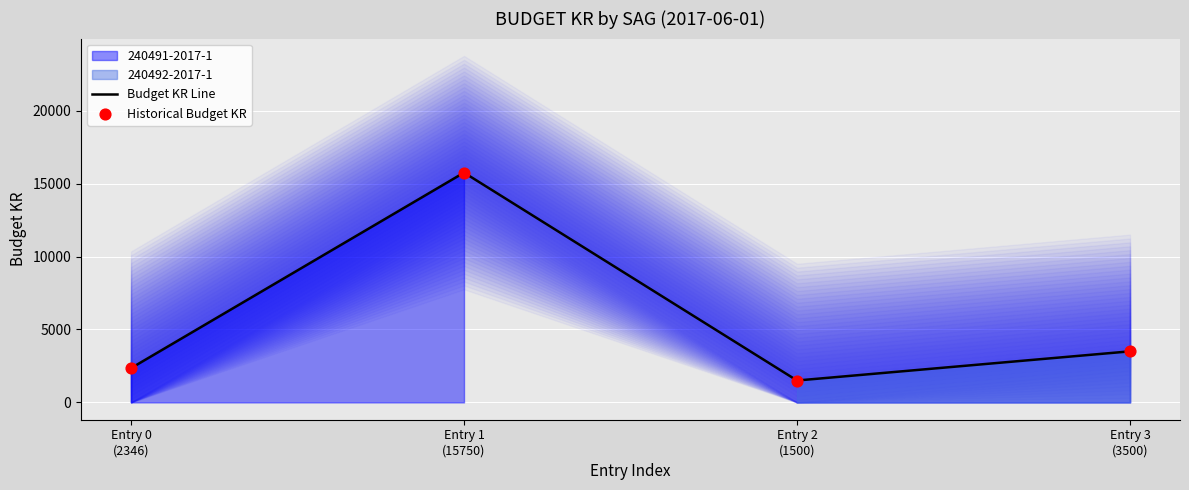

Is the value of Budget KR Line at Entry 2
(1500) greater than the value of Historical Budget KR at Entry 0
(2346)?

No